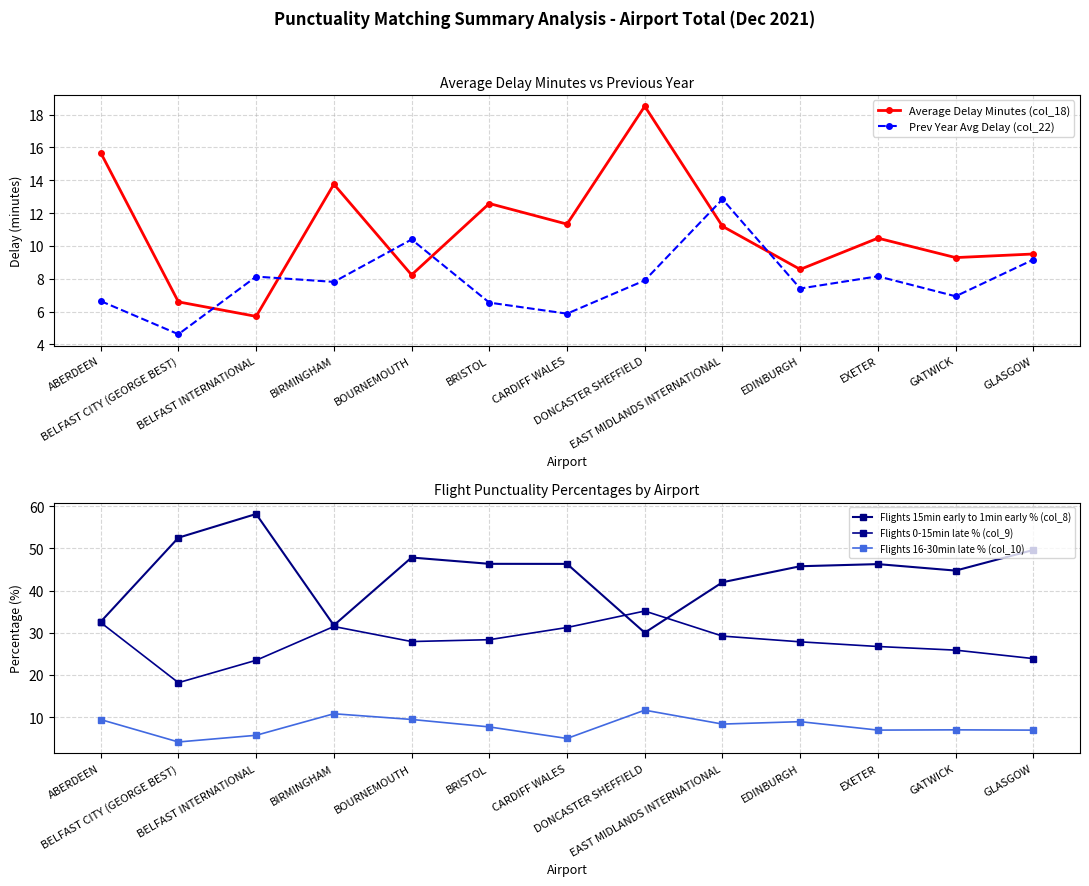

True or false: Flights 0-15min late % (col_9) and Average Delay Minutes (col_18) cross at least once.

False